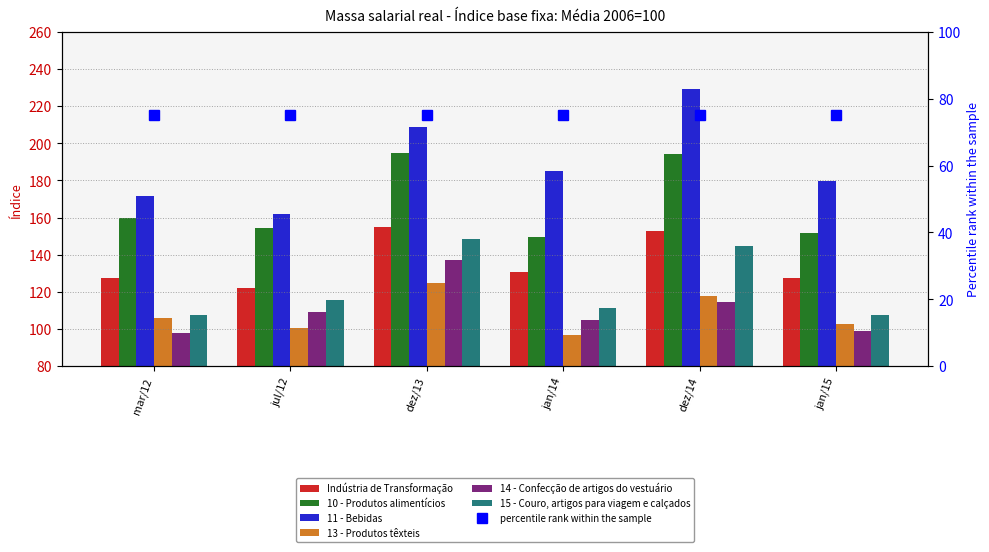

Reading left to right, transcribe all the data shown in this chart.

Indústria de Transformação: mar/12=127.4	jul/12=122.1	dez/13=155.1	jan/14=130.7	dez/14=152.5	jan/15=127.7
10 - Produtos alimentícios: mar/12=160.0	jul/12=154.4	dez/13=194.6	jan/14=149.4	dez/14=194.2	jan/15=151.5
11 - Bebidas: mar/12=171.8	jul/12=161.7	dez/13=208.9	jan/14=184.8	dez/14=229.4	jan/15=179.6
13 - Produtos têxteis: mar/12=106.2	jul/12=100.4	dez/13=124.9	jan/14=96.7	dez/14=117.9	jan/15=102.9
14 - Confecção de artigos do vestuário: mar/12=97.7	jul/12=109.3	dez/13=137.1	jan/14=104.8	dez/14=114.7	jan/15=98.7
15 - Couro, artigos para viagem e calçados: mar/12=107.7	jul/12=115.6	dez/13=148.4	jan/14=111.3	dez/14=144.9	jan/15=107.3